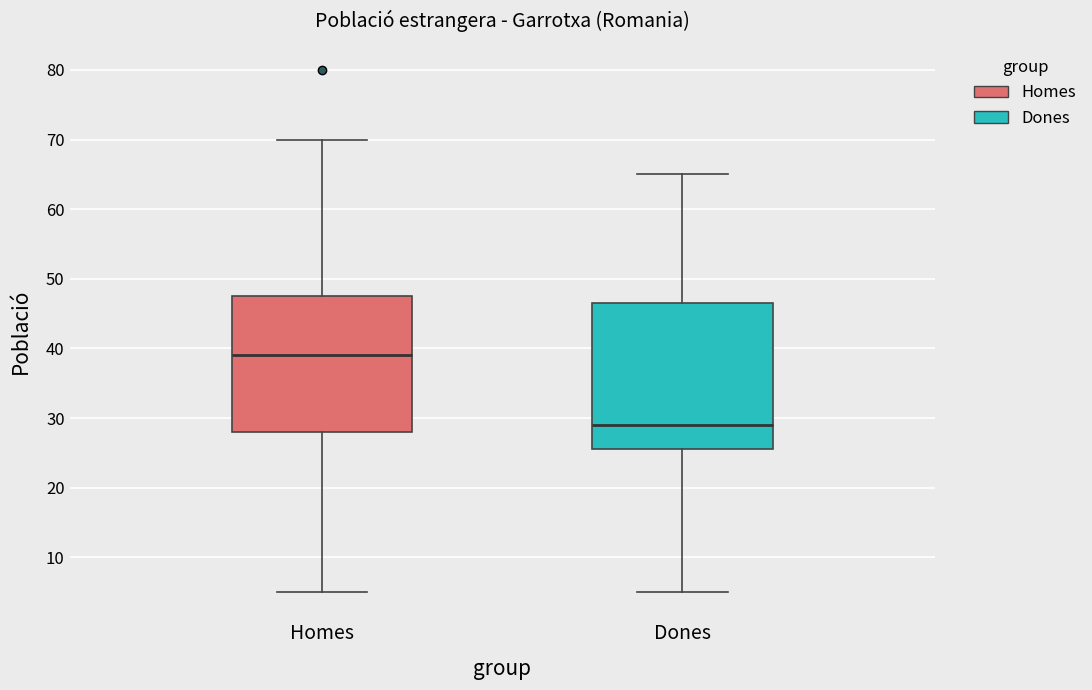

Reading left to right, transcribe this box plot: for each box, give where its median line is, the range the box spans, and where its two whiskers end, as read against the y-axis. The values are not printed on the chart, so give them approximately, as read against the axis.

Homes: median 39, box 28 to 48, whiskers 5 to 70
Dones: median 29, box 26 to 47, whiskers 5 to 65